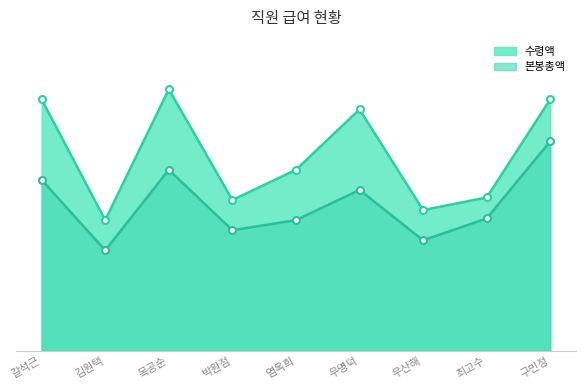

Is it true that 수령액 equals 21600 at 염옥희?

True